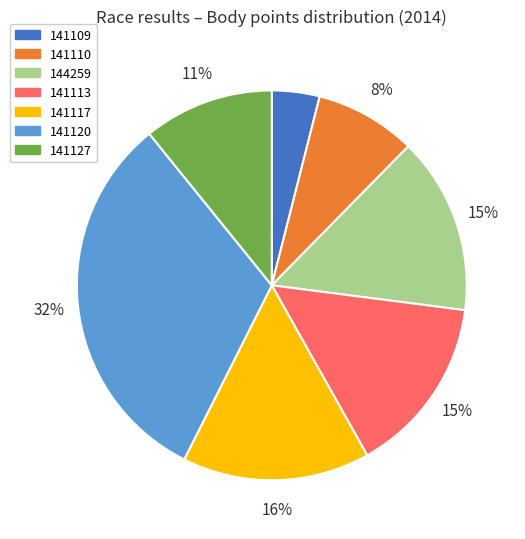

True or false: 141120 accounts for 23% of the total.

False